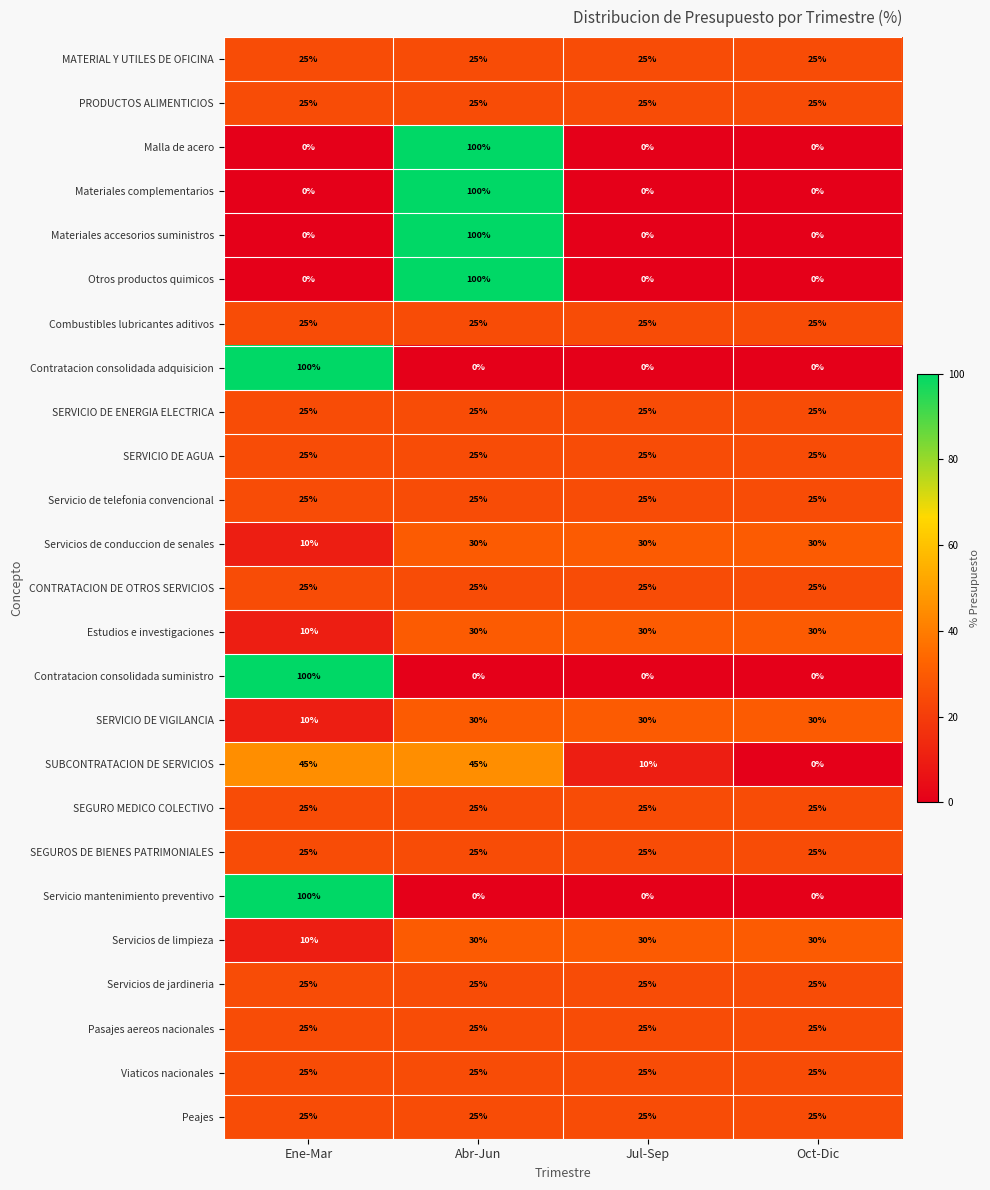

What is the highest value of the Servicio de telefonia convencional series?

25